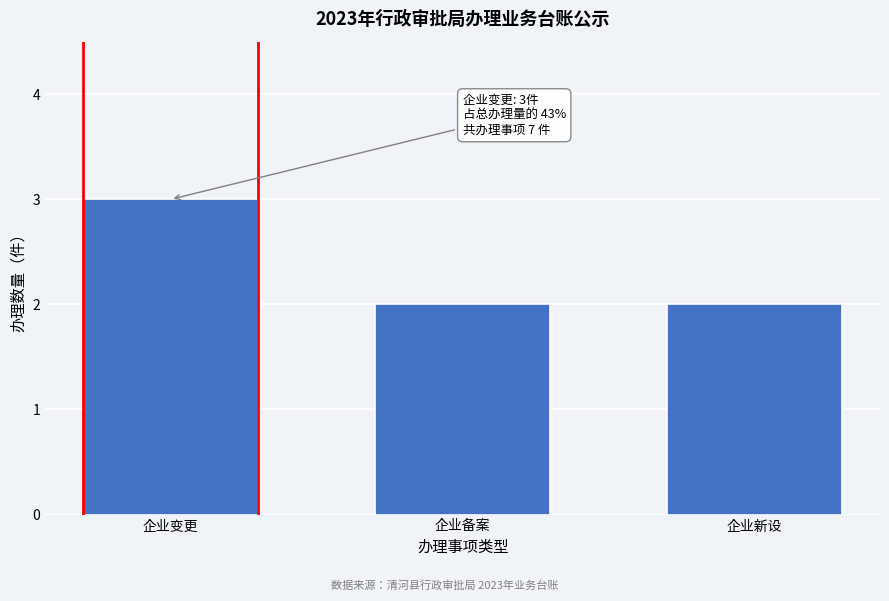

Reading left to right, extract all data points from this chart.

3	2	2